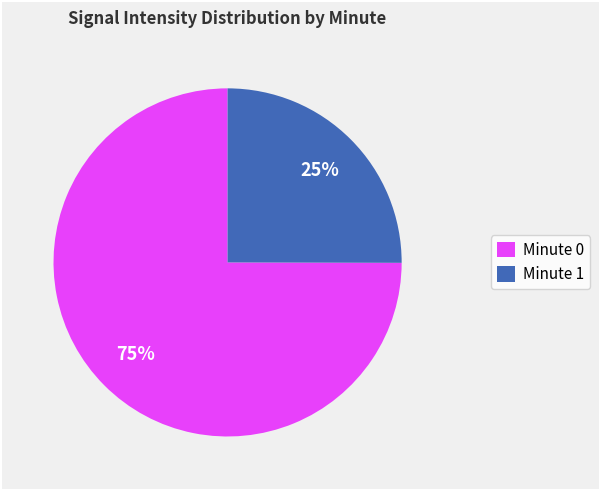

Is the sum of Minute 1 and Minute 0 greater than half?

Yes